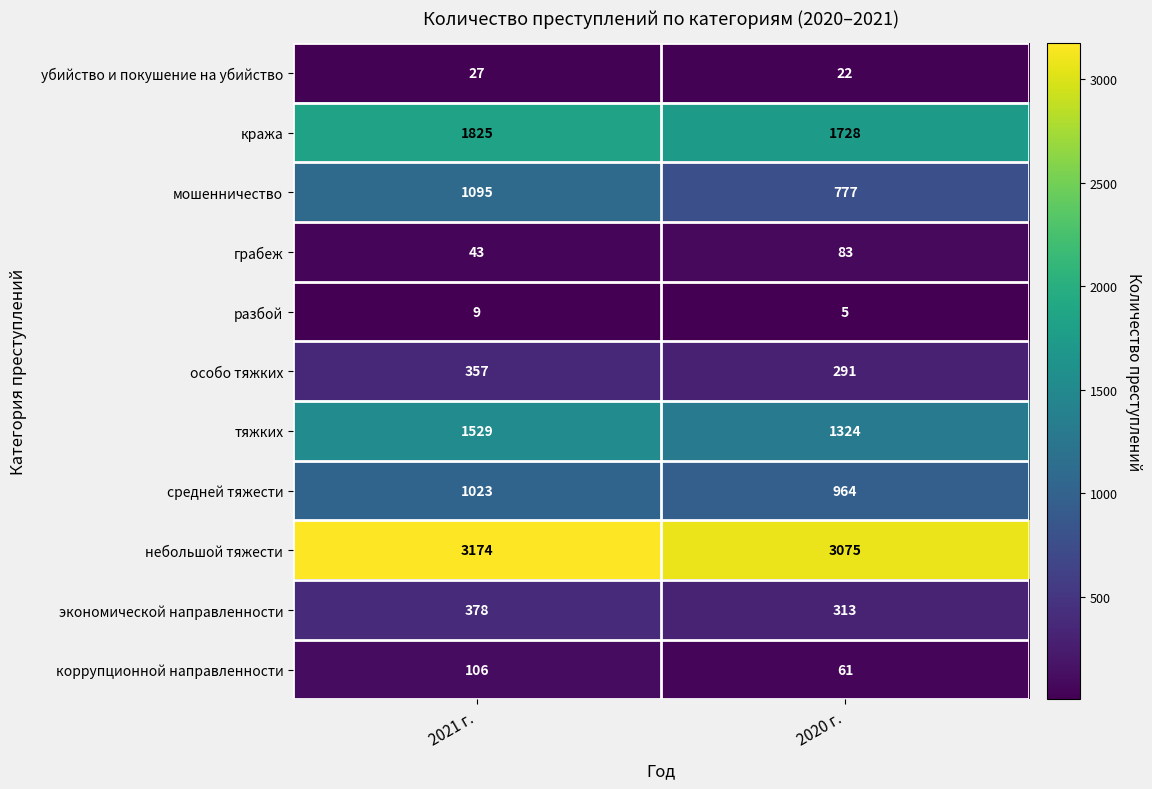

What is the spread (max minus min) of values at 2021 г.?

3165